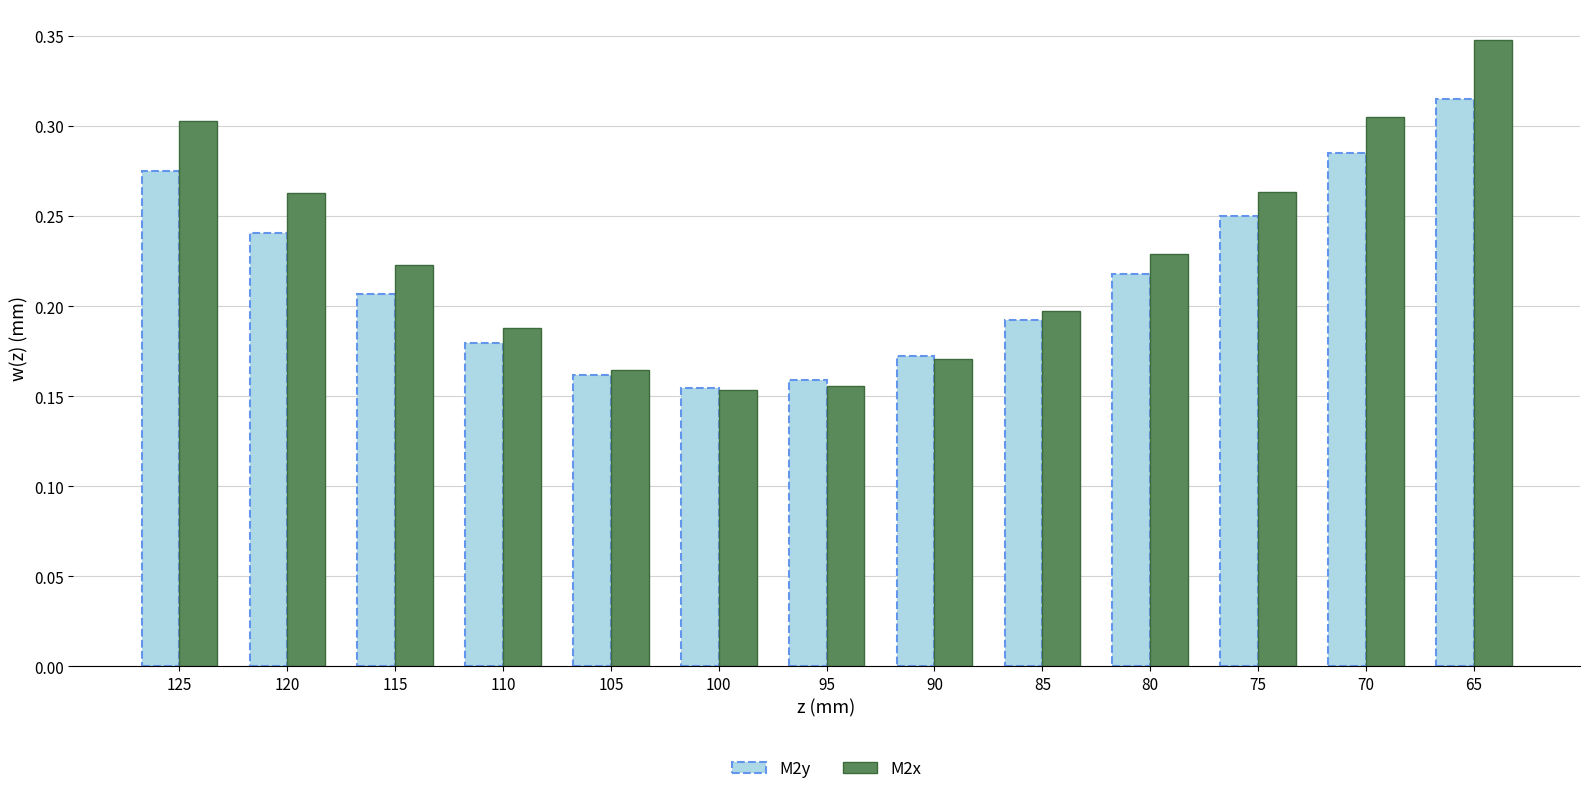

Which label corresponds to the largest value in the chart?

65